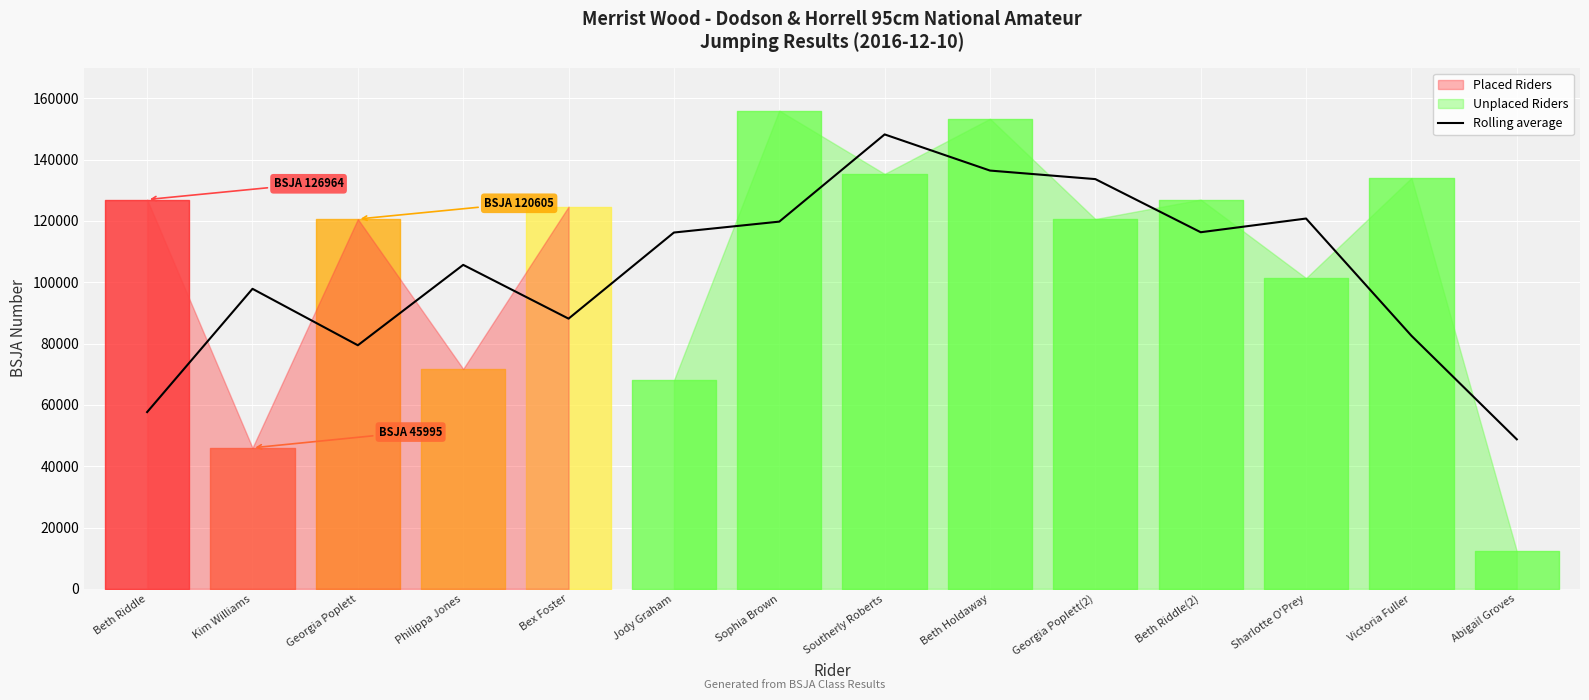

How many distinct data groups are displayed?

1